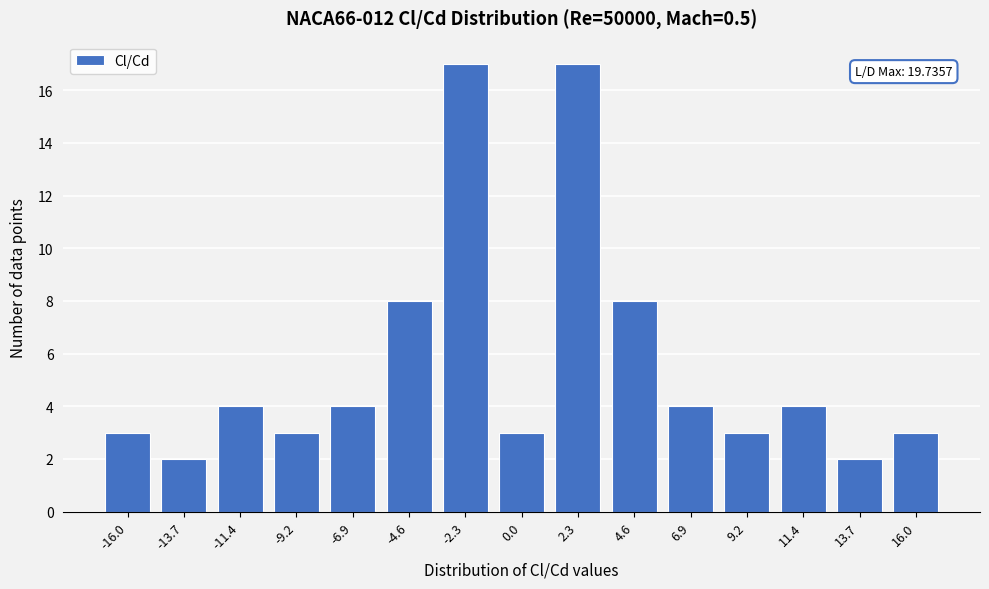

Reading left to right, list all the values displayed in this chart.

3	2	4	3	4	8	17	3	17	8	4	3	4	2	3